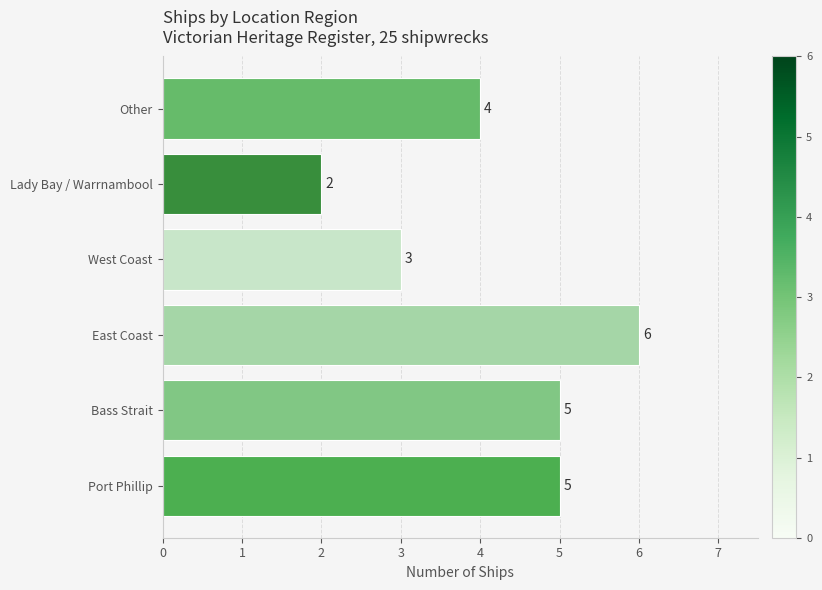

What is the difference between the maximum and minimum values?

4